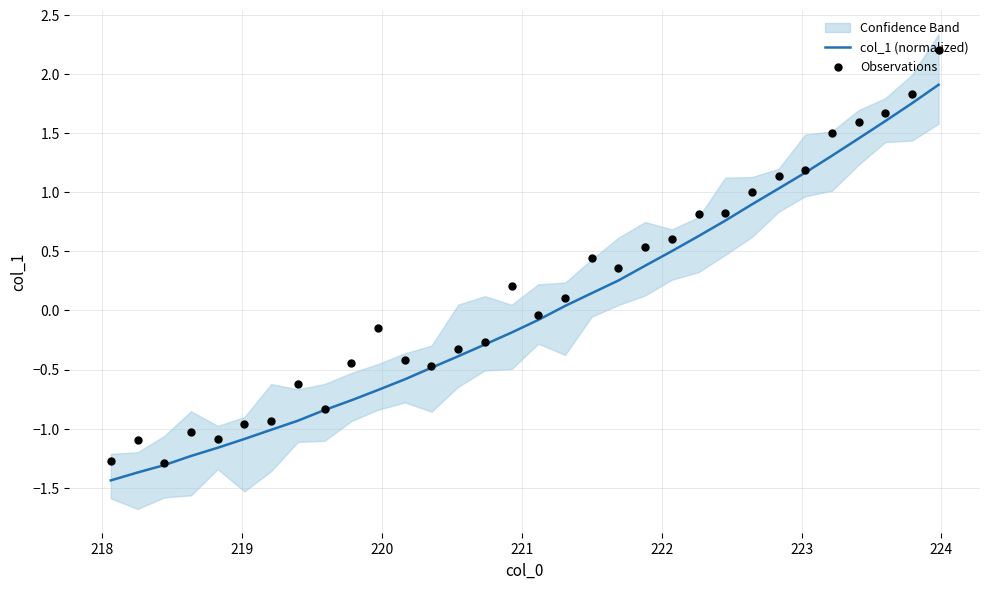

At how many categories does at least one series exceed 1?

8